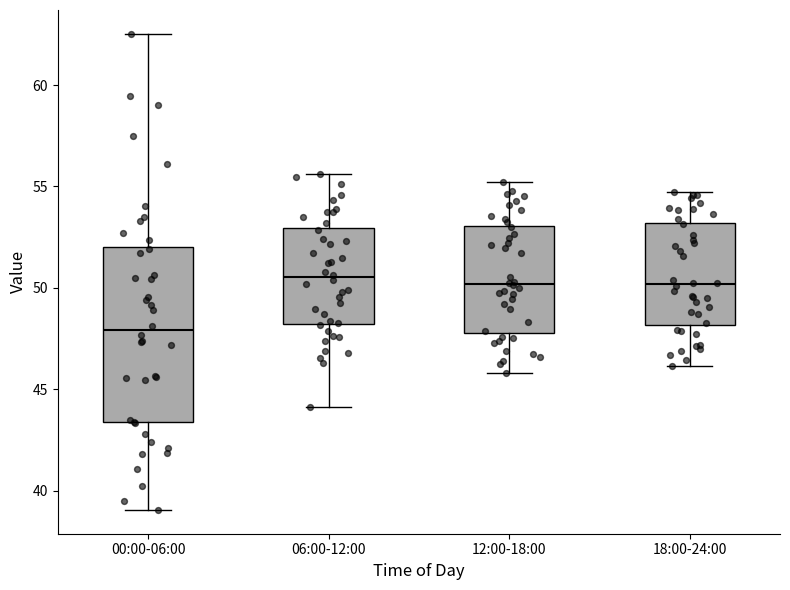

Reading left to right, transcribe this box plot: for each box, give where its median line is, the range the box spans, and where its two whiskers end, as read against the y-axis. The values are not printed on the chart, so give them approximately, as read against the axis.

00:00-06:00: median 48.0, box 43.5 to 52.0, whiskers 39.0 to 62.5
06:00-12:00: median 50.5, box 48.0 to 53.0, whiskers 44.0 to 55.5
12:00-18:00: median 50.0, box 48.0 to 53.0, whiskers 46.0 to 55.0
18:00-24:00: median 50.0, box 48.0 to 53.0, whiskers 46.0 to 55.0